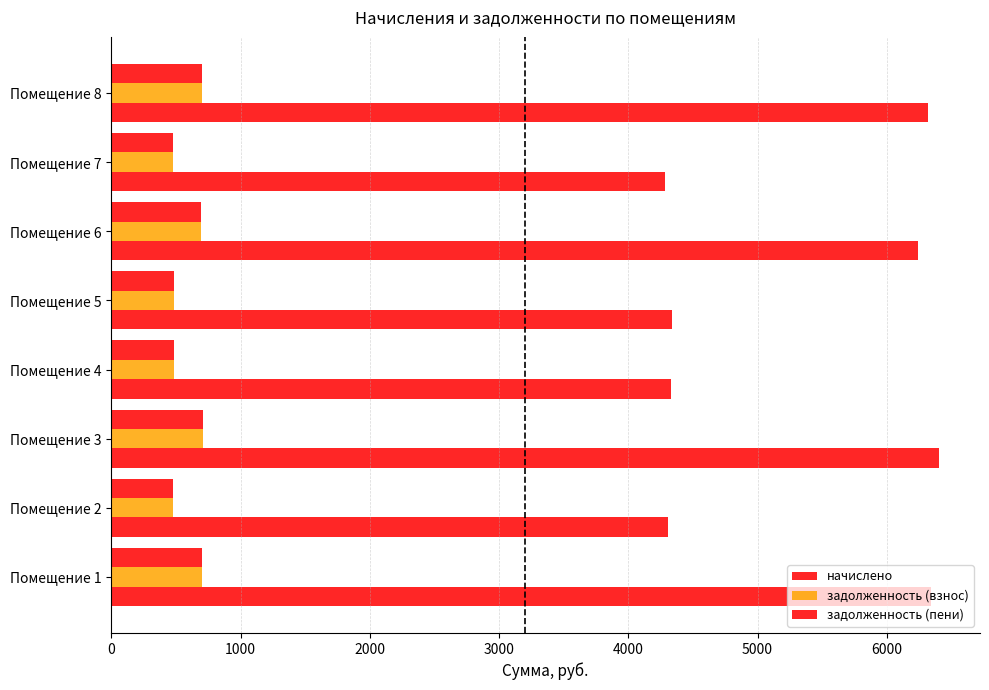

What is the greatest value displayed?

6401.0